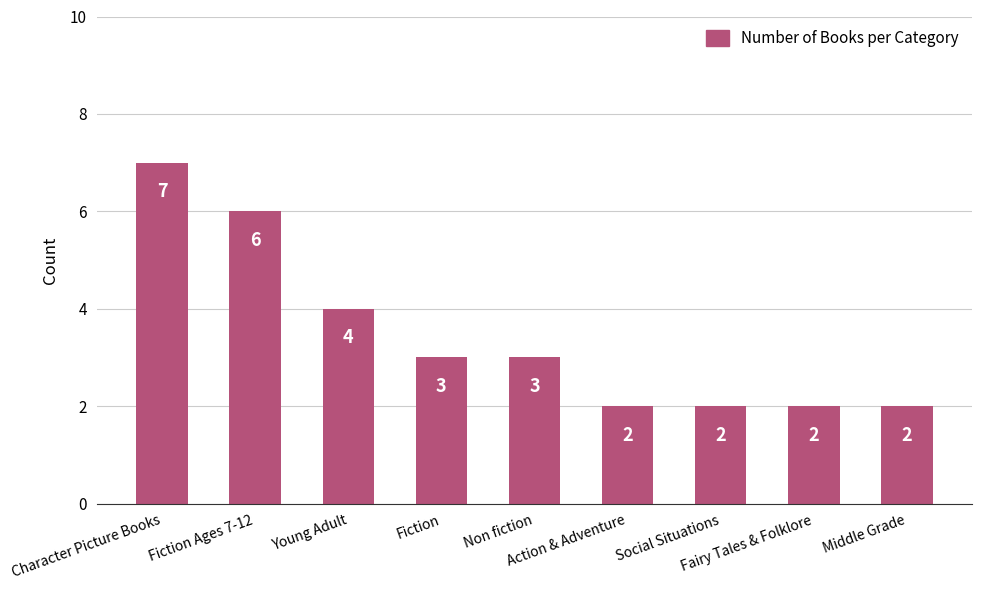

What is the change in value from Young Adult to Fairy Tales & Folklore?

-2